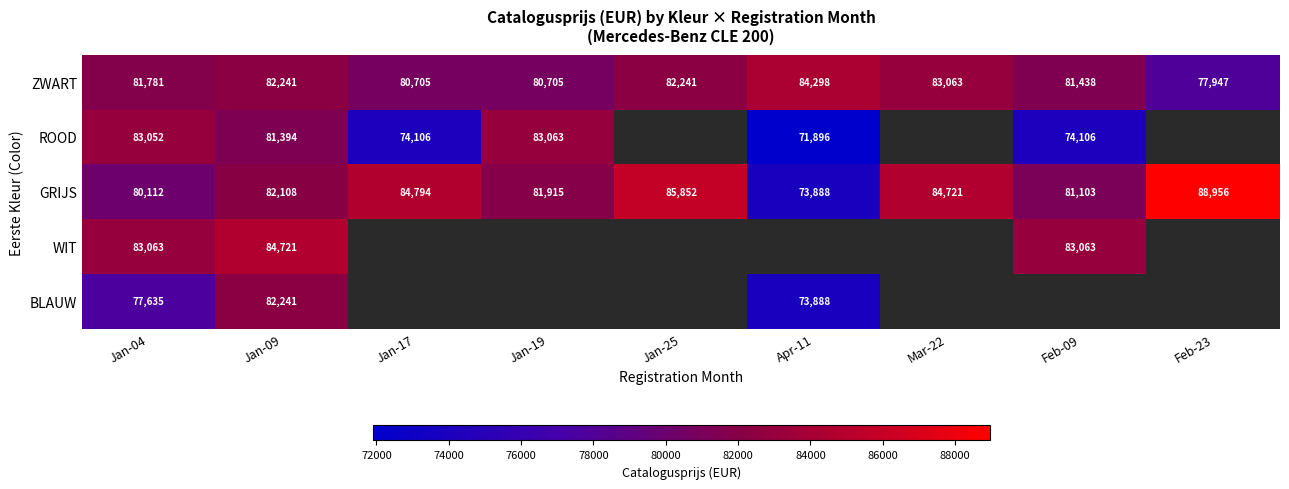

What is the difference between the second highest and minimum values in the GRIJS series?

11964